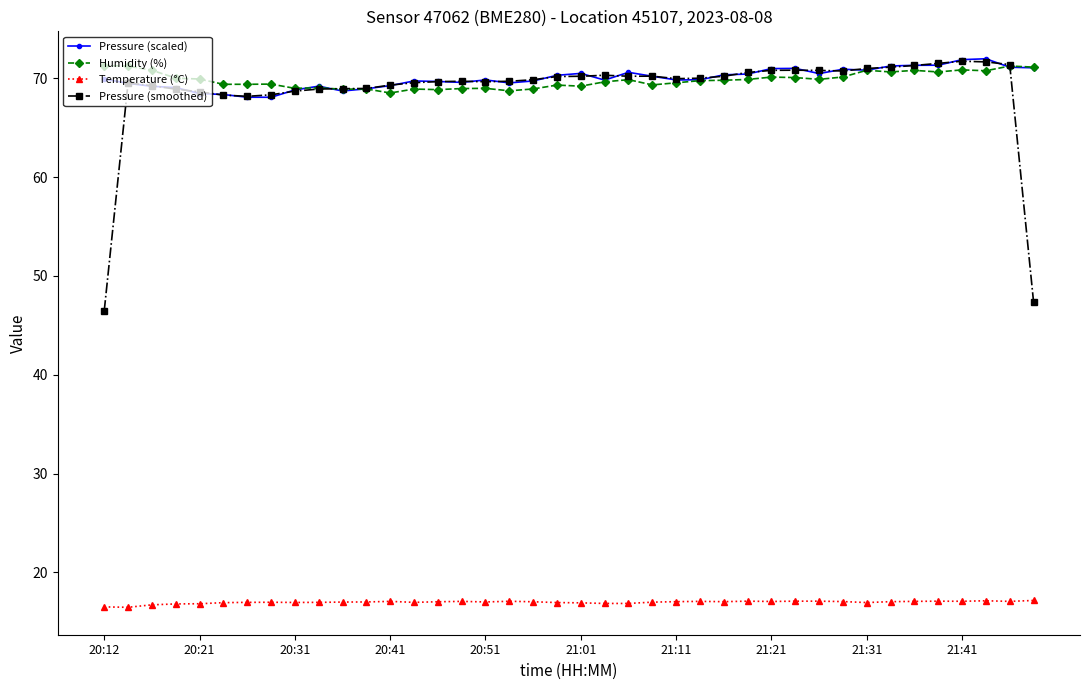

Which series has the largest range (max minus min)?

Pressure (smoothed)